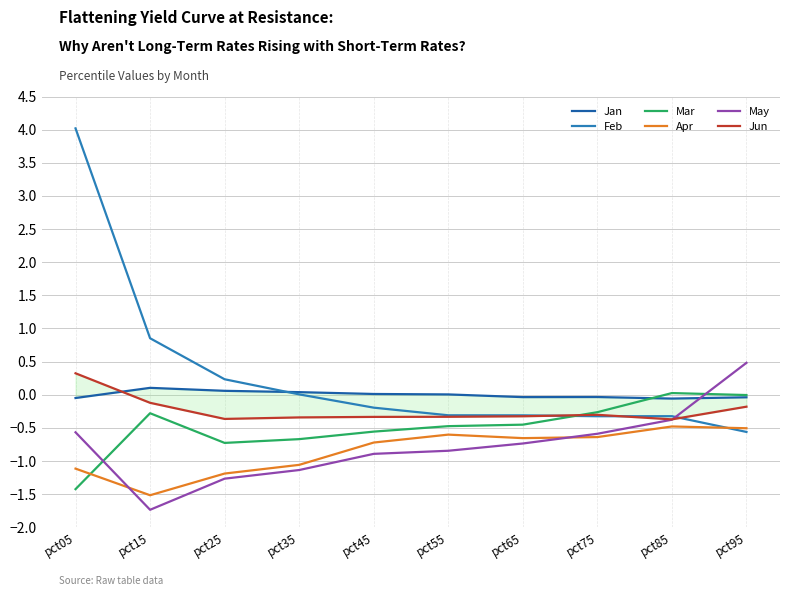

What is the average value of the Apr series?

-0.8